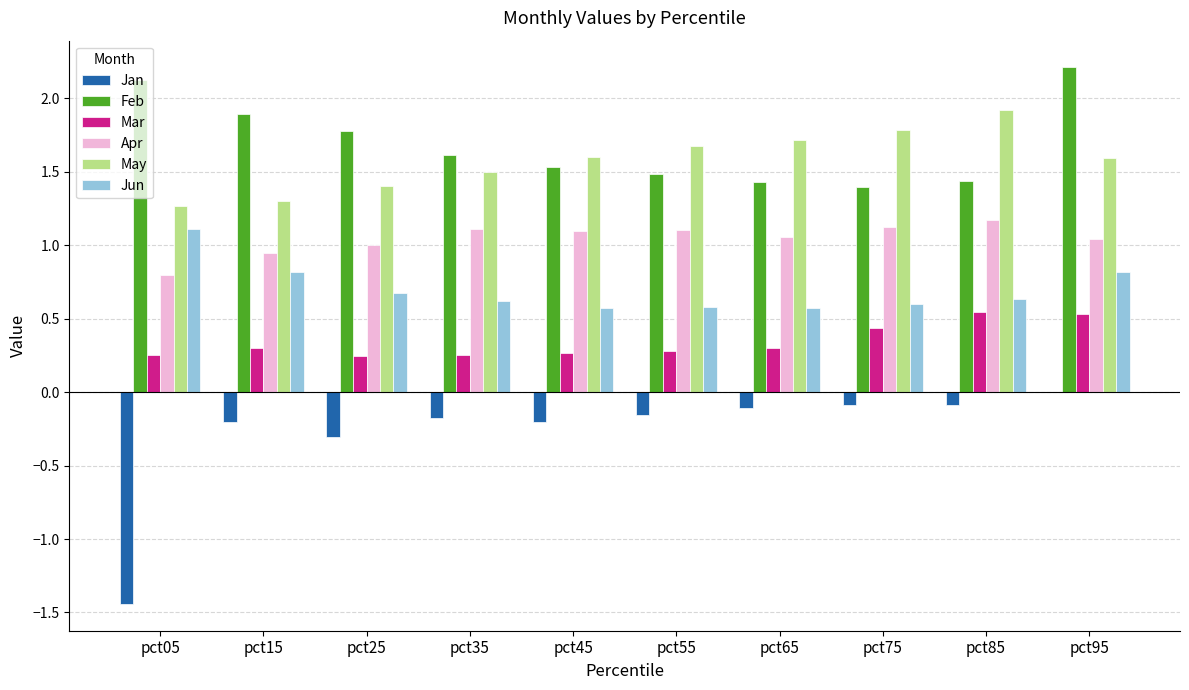

What is the total value across all series at pct85?

5.6